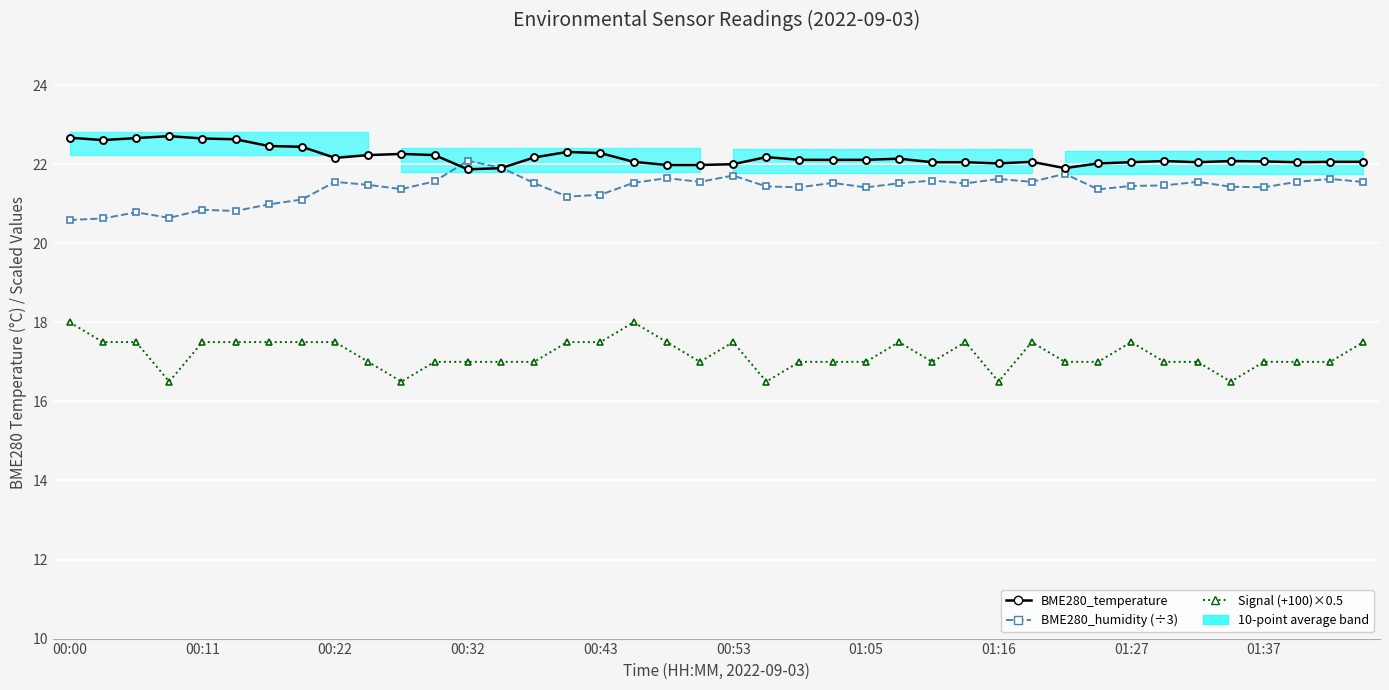

True or false: Signal (+100)×0.5 has more than 0 points higher than both neighbors.

True